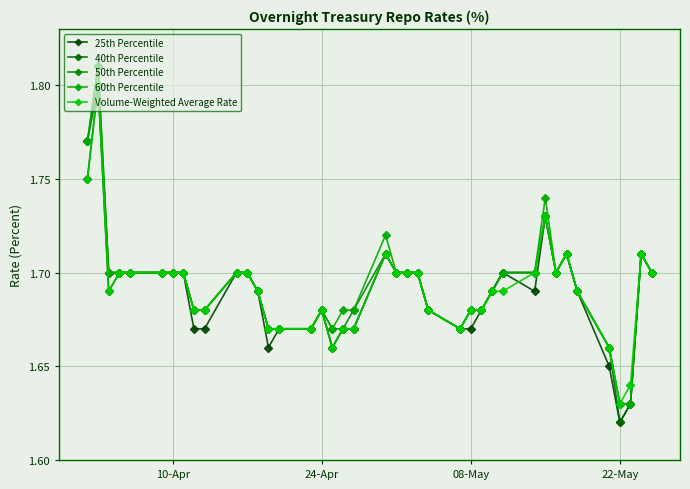

How many distinct data groups are displayed?

5